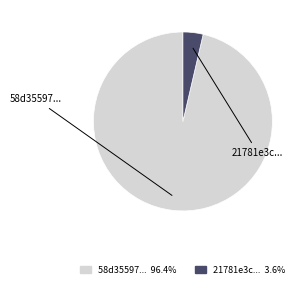

Is there a majority slice in this chart?

Yes